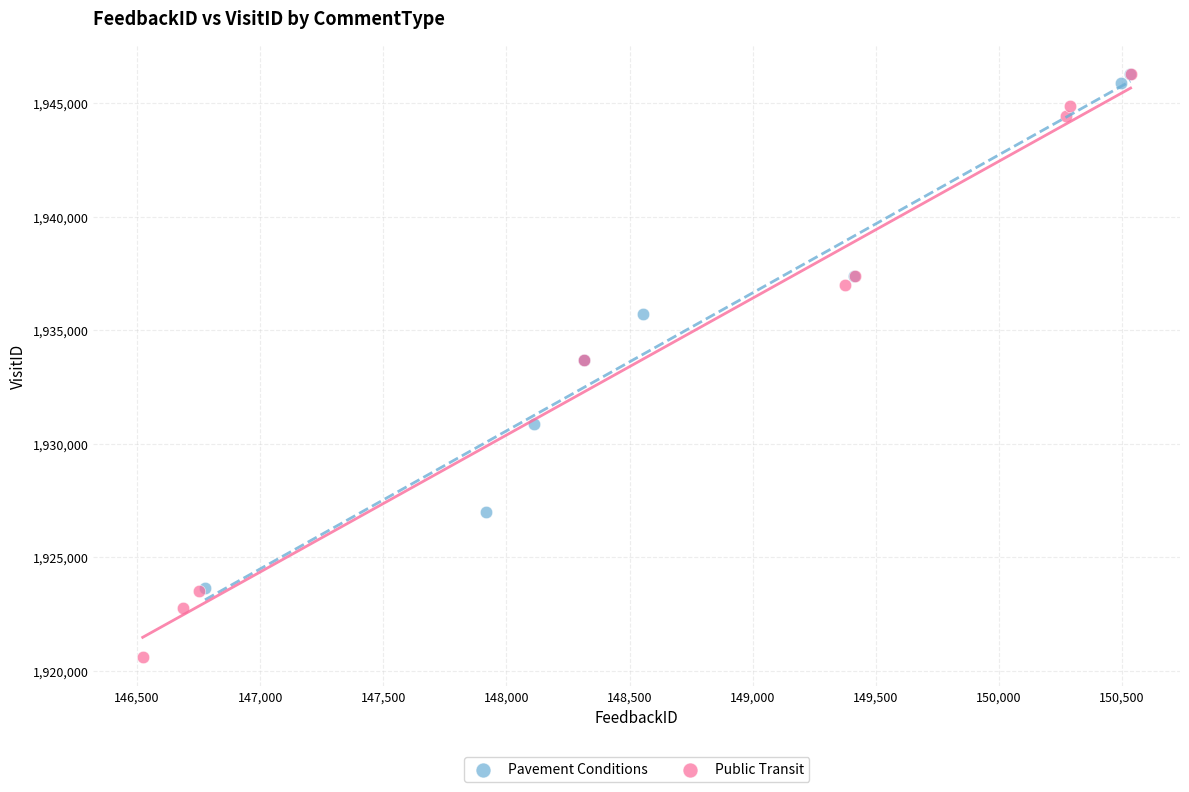

Which series contains the lowest Y value?

Public Transit